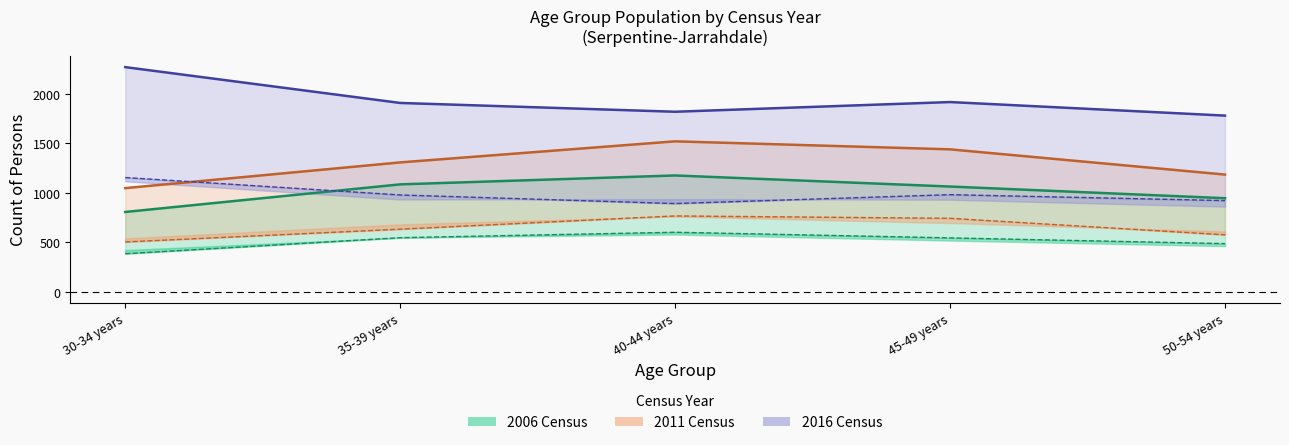

What is the difference between the 2011 Females values at 50-54 years and 45-49 years?

255